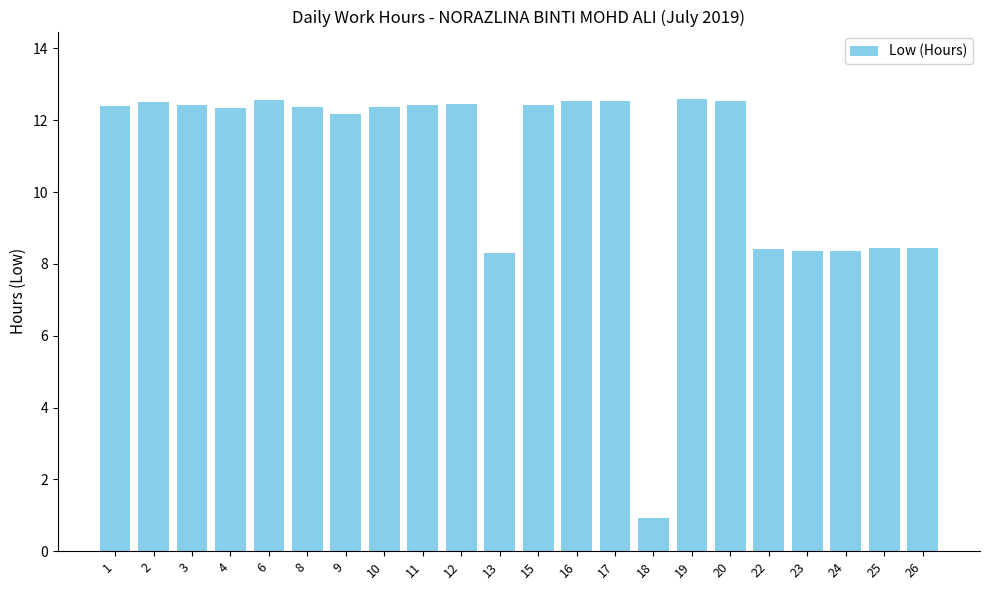

What is the value of the 21st bar from the left?

8.4